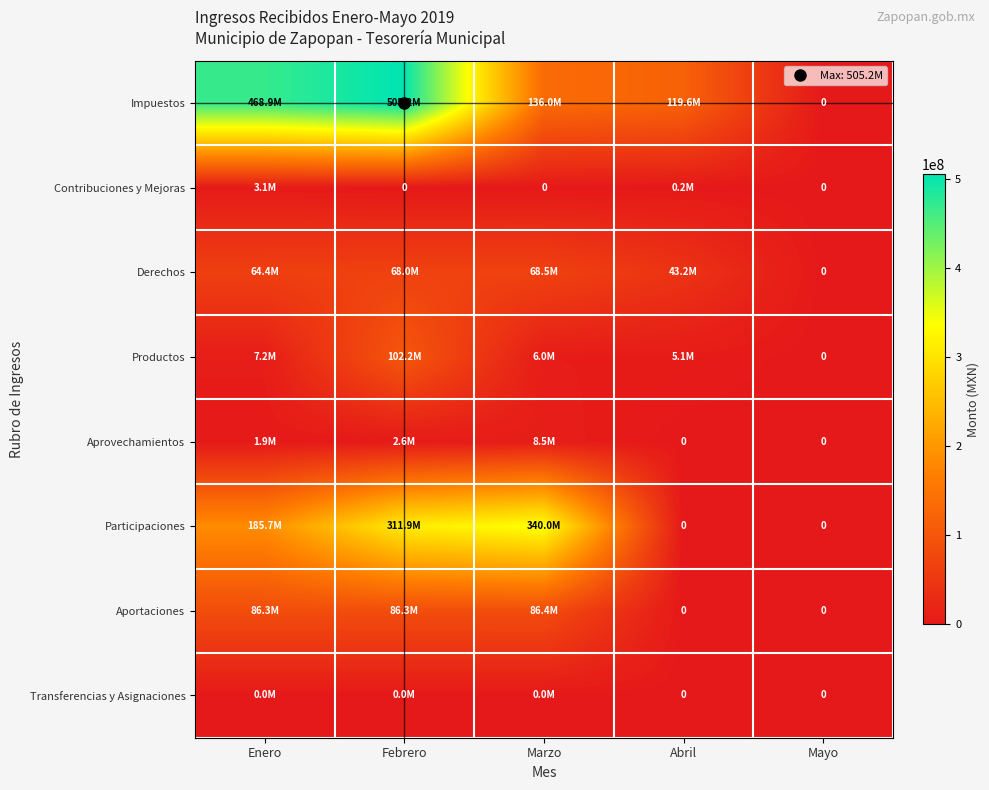

What is the difference between the Aprovechamientos values at Marzo and Febrero?

5874184.3